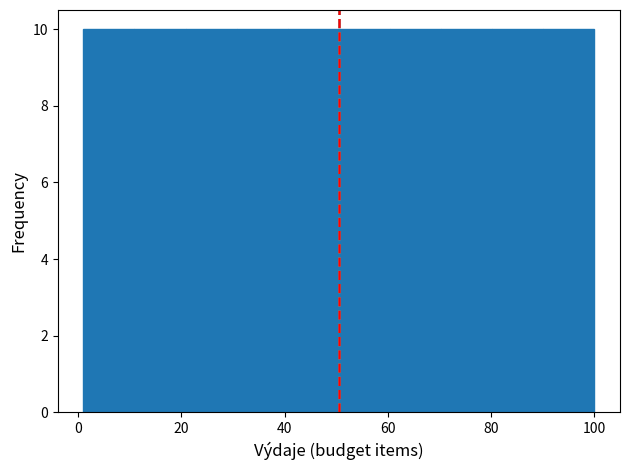

Reading left to right, list every bar in this chart as the range it spans on the x-axis followed by its height. Neither the bar edges nor the heights are printed on the chart, so give them approximately, as read against the axes.

2 to 10: 10
10 to 20: 10
20 to 30: 10
30 to 40: 10
40 to 50: 10
50 to 60: 10
60 to 70: 10
70 to 80: 10
80 to 90: 10
90 to 100: 10